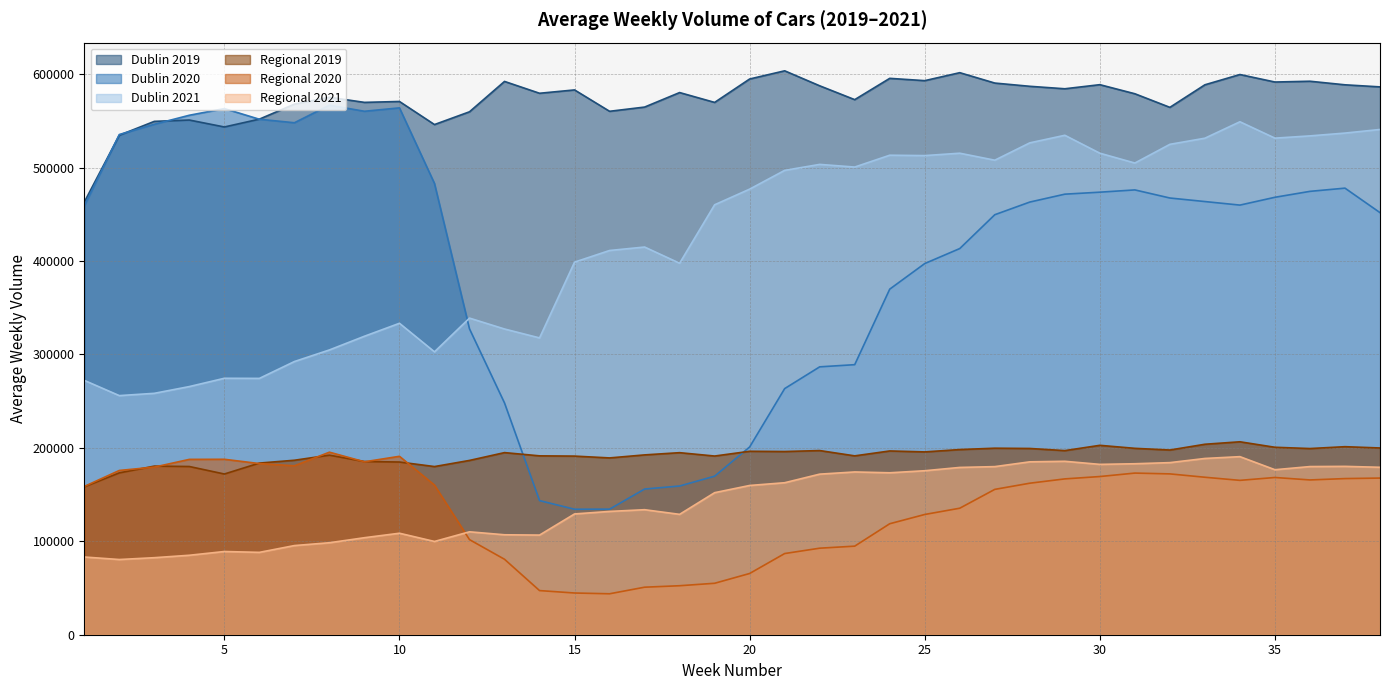

At how many categories does at least one series exceed 44023?

38